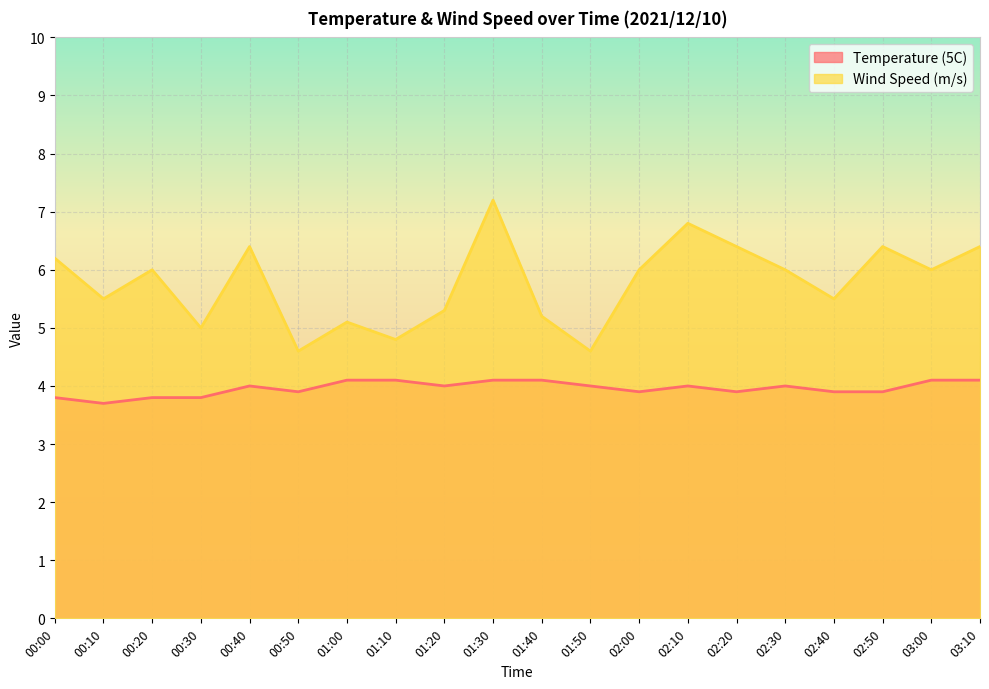

Which has a higher value, 01:20 or 02:00?

01:20